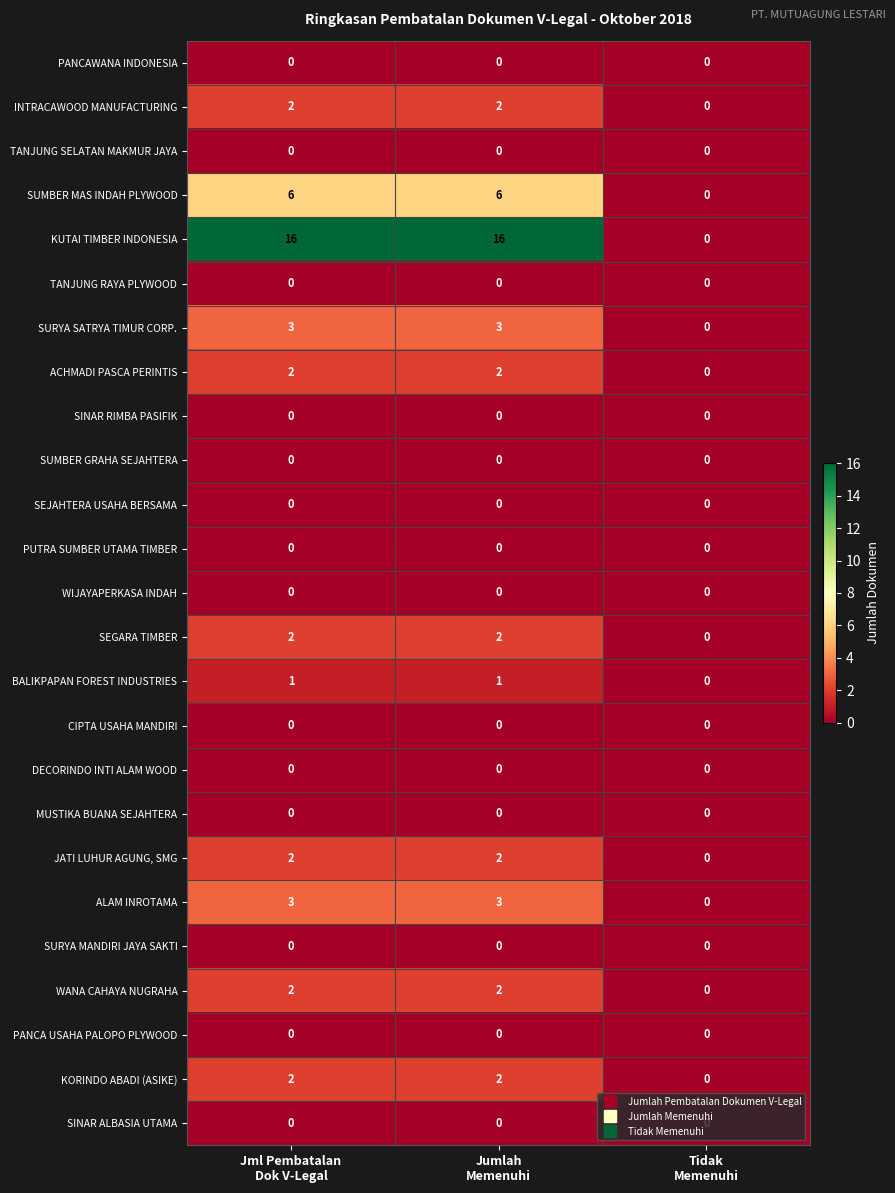

Which series has the largest total across all categories?

KUTAI TIMBER INDONESIA